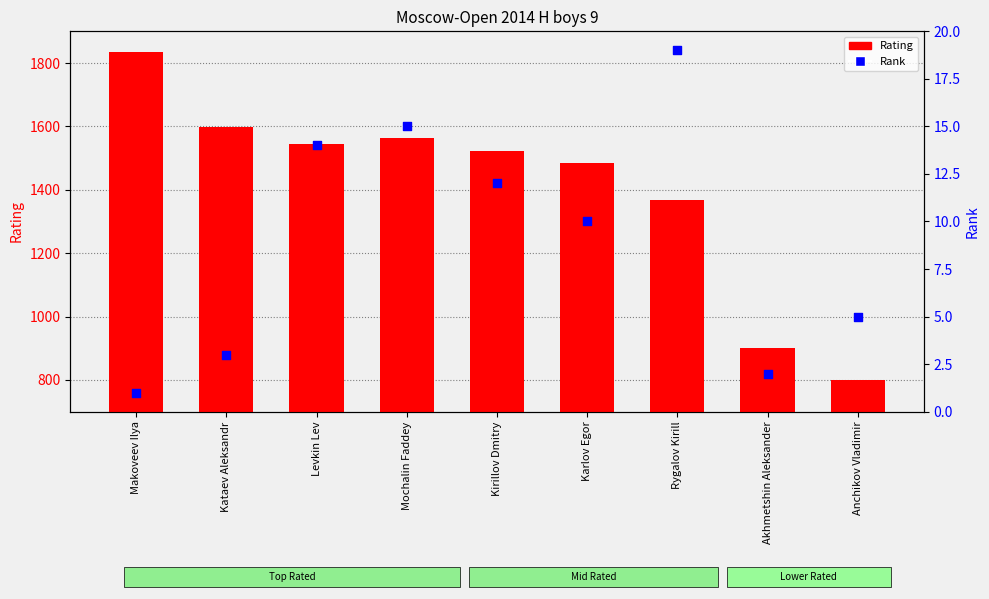

What are all the series names shown in the legend?

Rating, Rank